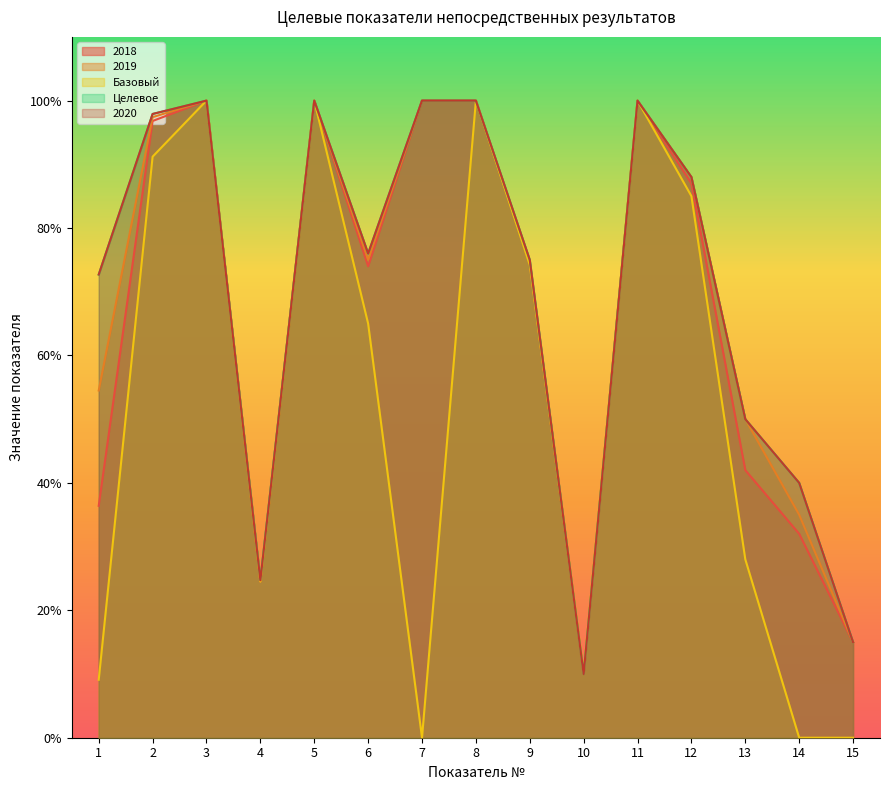

Reading left to right, extract all data points from this chart.

2018: 1=36.4	2=96.8	3=100.0	4=24.5	5=100.0	6=74.0	7=100.0	8=100.0	9=74.4	10=10.0	11=100.0	12=87.0	13=42.0	14=32.0	15=15.0
2019: 1=54.5	2=97.4	3=100.0	4=24.6	5=100.0	6=75.0	7=100.0	8=100.0	9=74.6	10=10.0	11=100.0	12=88.0	13=50.0	14=35.0	15=15.0
Базовый: 1=9.1	2=91.2	3=100.0	4=24.5	5=100.0	6=65.0	7=0.0	8=100.0	9=74.2	10=10.3	11=100.0	12=85.0	13=28.0	14=0.0	15=0.0
Целевое: 1=72.7	2=97.9	3=100.0	4=24.8	5=100.0	6=76.0	7=100.0	8=100.0	9=75.0	10=10.0	11=100.0	12=88.0	13=50.0	14=40.0	15=15.0
2020: 1=72.7	2=97.9	3=100.0	4=24.7	5=100.0	6=76.0	7=100.0	8=100.0	9=75.0	10=10.0	11=100.0	12=88.0	13=50.0	14=40.0	15=15.0